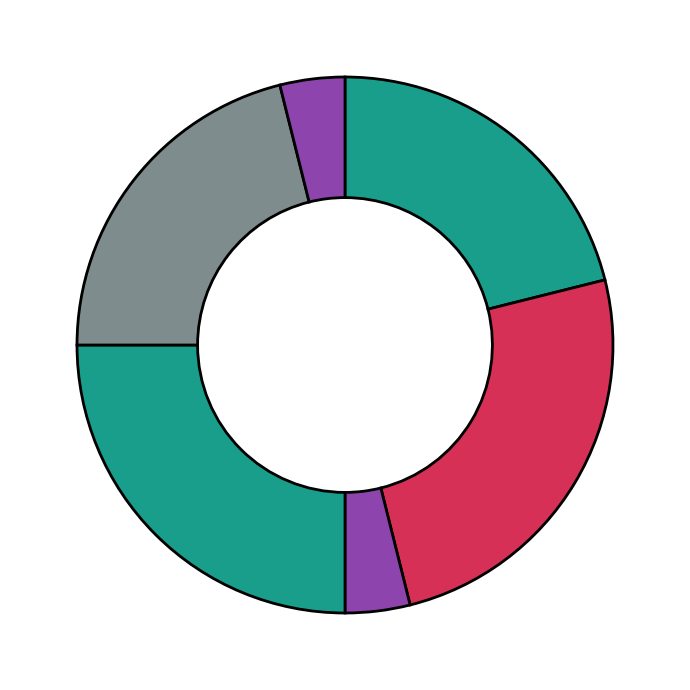

Count the number of slices in the pie.

6